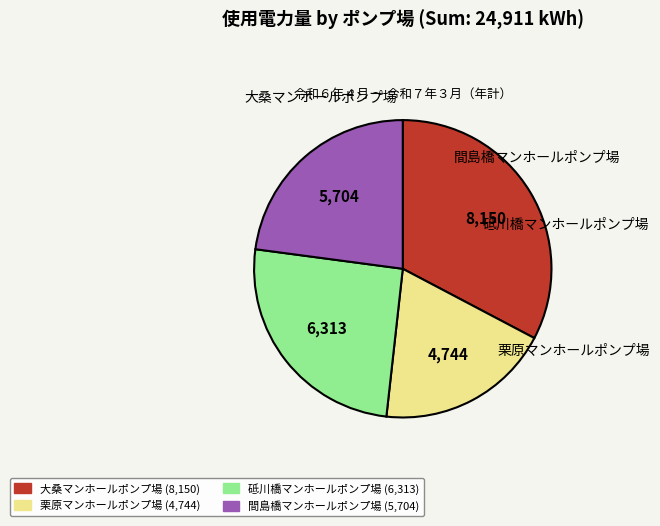

Rank the categories by value from highest to lowest.

大桑マンホールポンプ場, 砥川橋マンホールポンプ場, 間島橋マンホールポンプ場, 栗原マンホールポンプ場